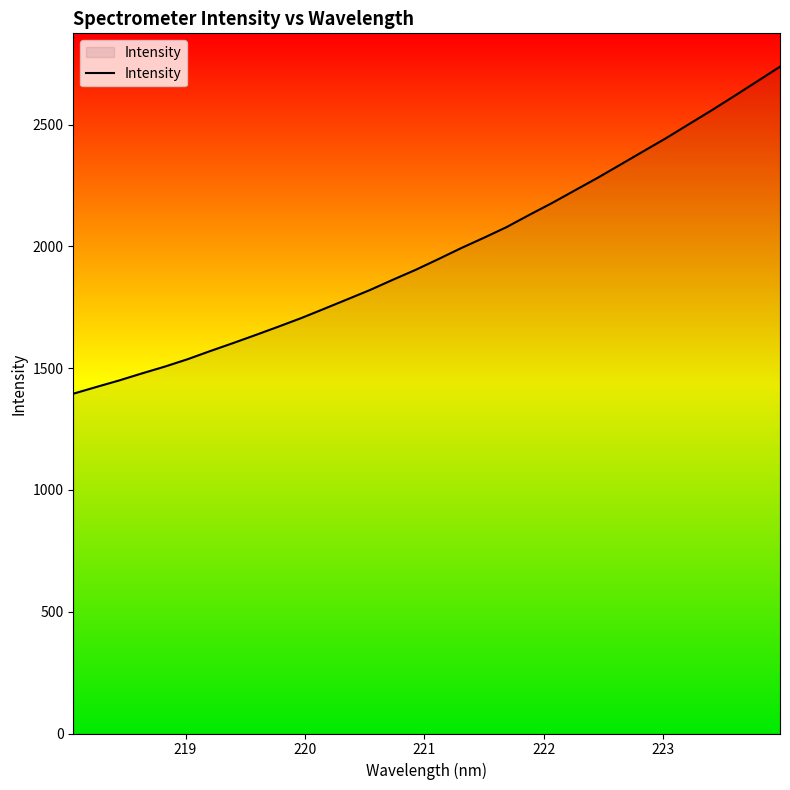

What is the smallest value displayed?

1395.4